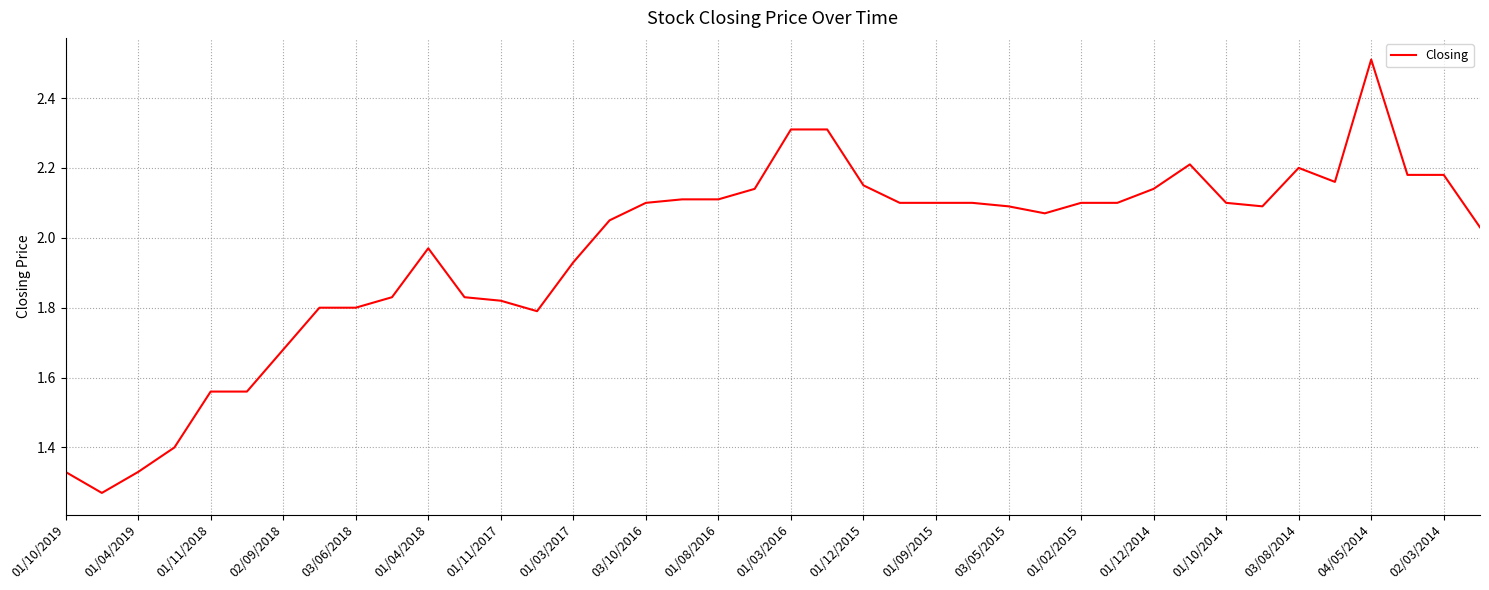

Count the number of values greater than 2.

25